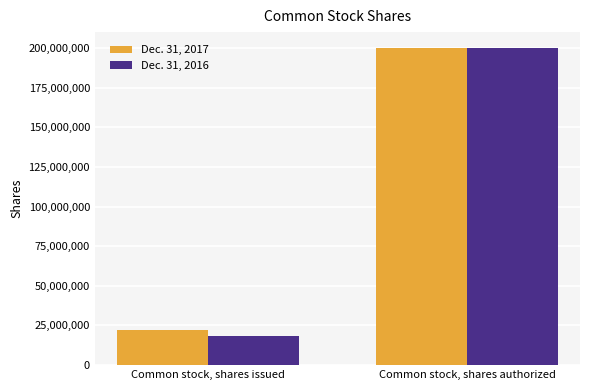

List the labels in order of Dec. 31, 2016 value, largest first.

Common stock, shares authorized, Common stock, shares issued